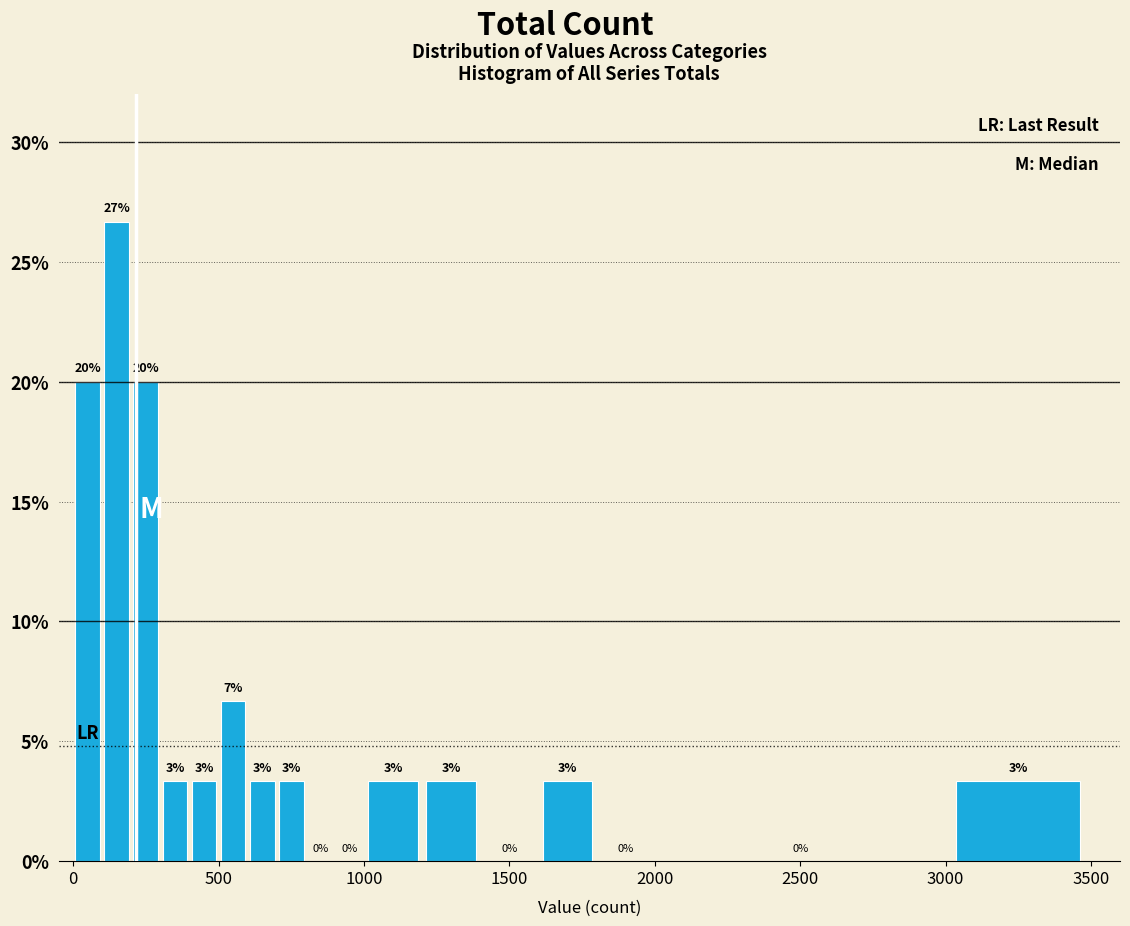

Around what value on the x-axis is the tallest bar? Give the approximate position of its centre, as read against the axis.

150